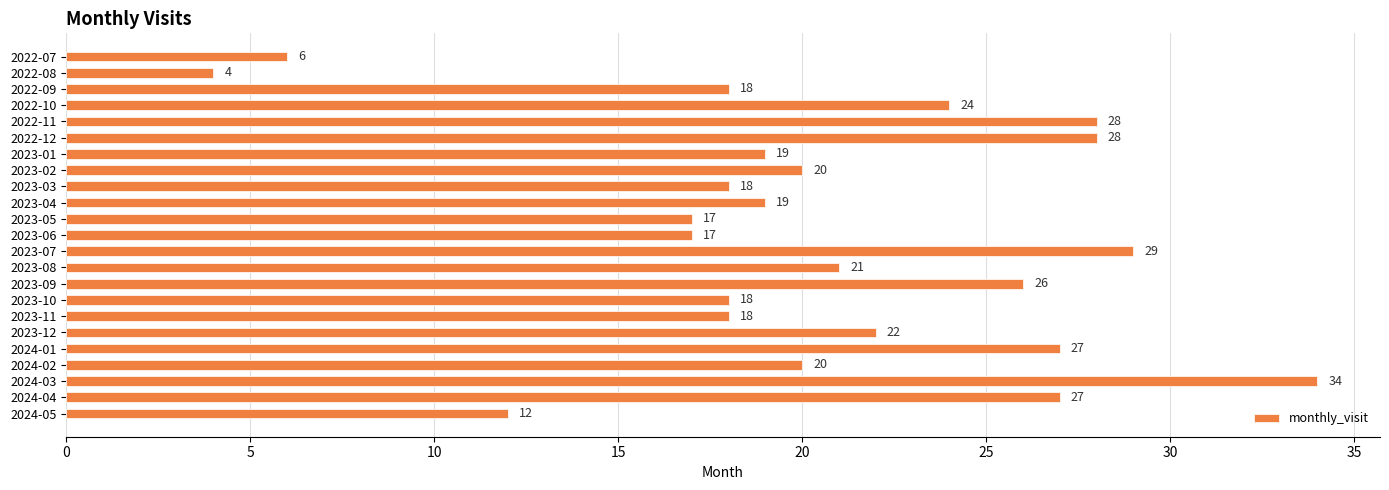

True or false: the data shows 28 at 2022-11.

True